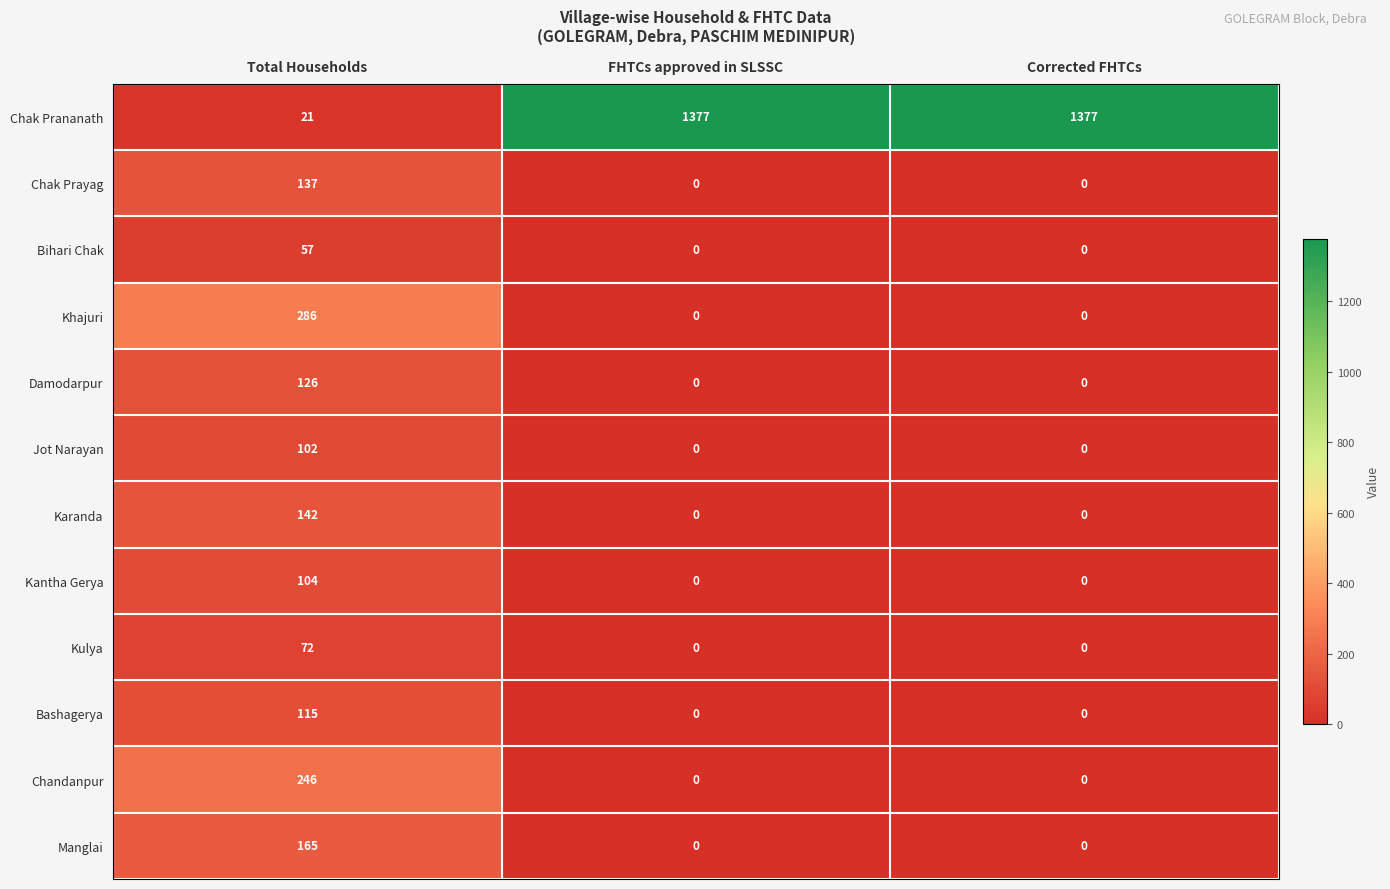

What is the sum of all Bashagerya values?

115